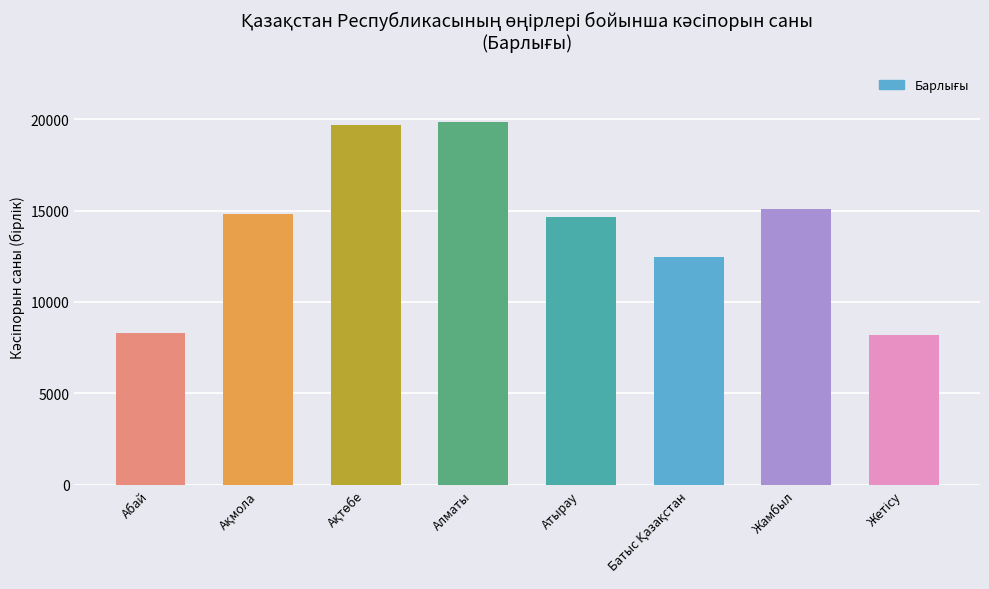

What is the average value?

14131